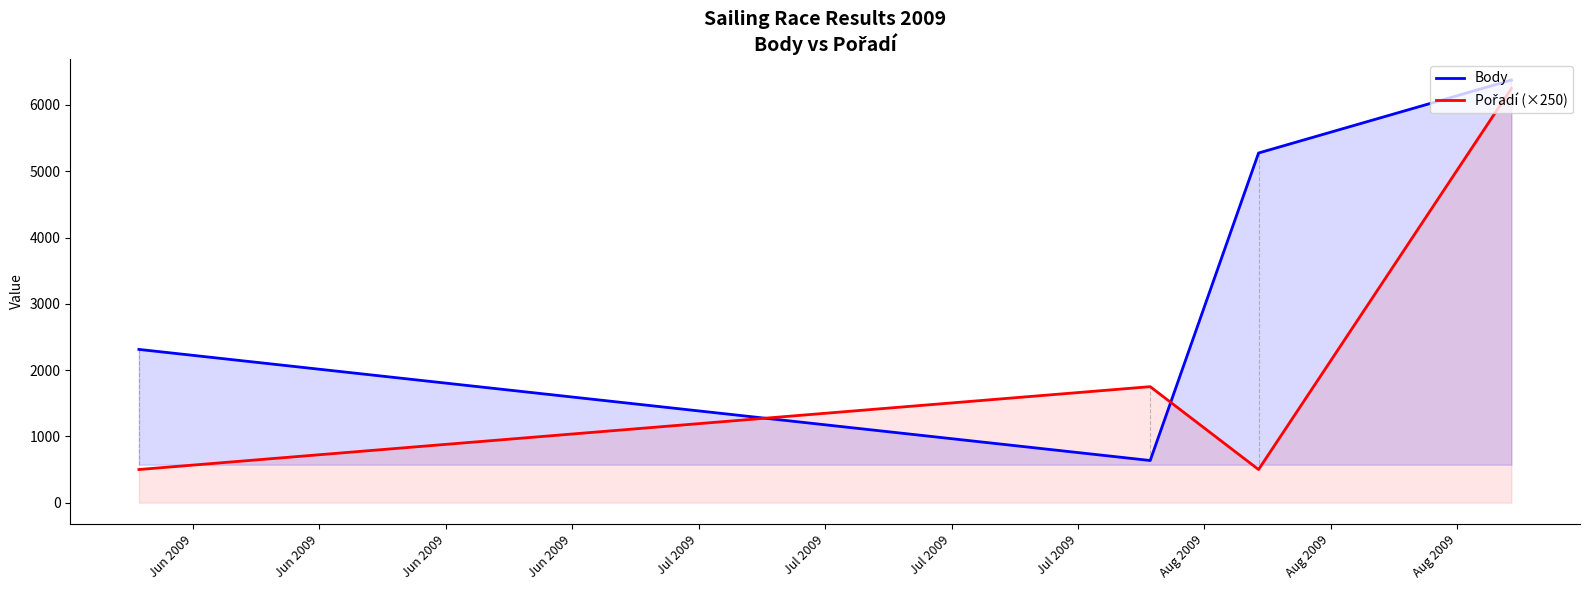

What is the maximum value for Body?

6376